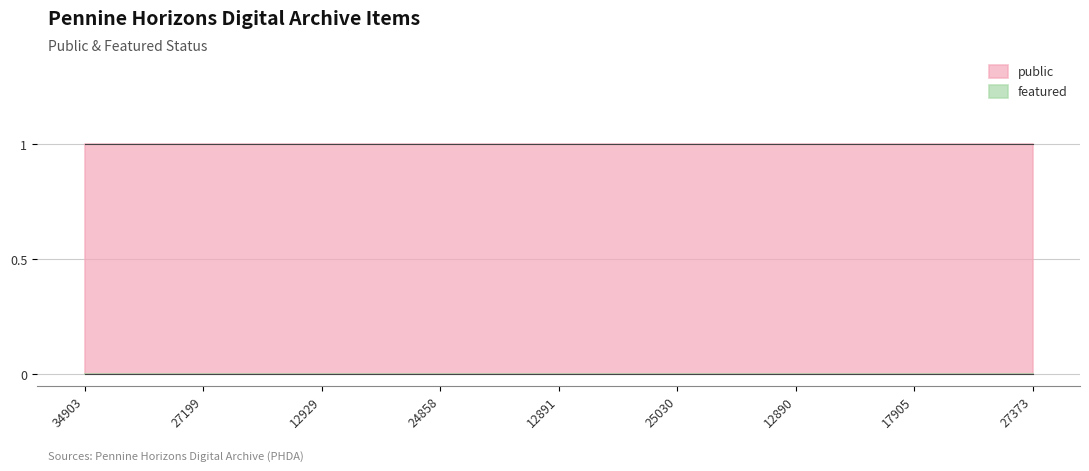

Which series has the largest total across all categories?

public